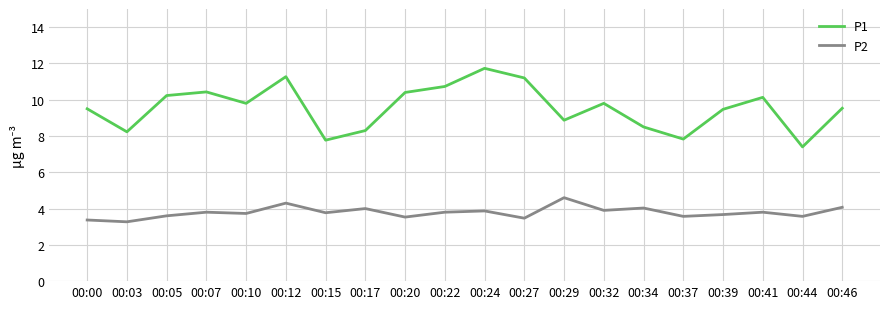

True or false: P1 has more than 0 points higher than both neighbors.

True